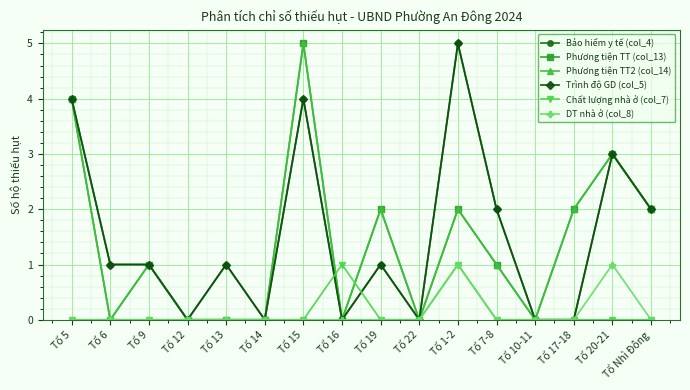

Between which two adjacent categories do Chất lượng nhà ở (col_7) and Phương tiện TT2 (col_14) first intersect?

Tổ 15 and Tổ 16